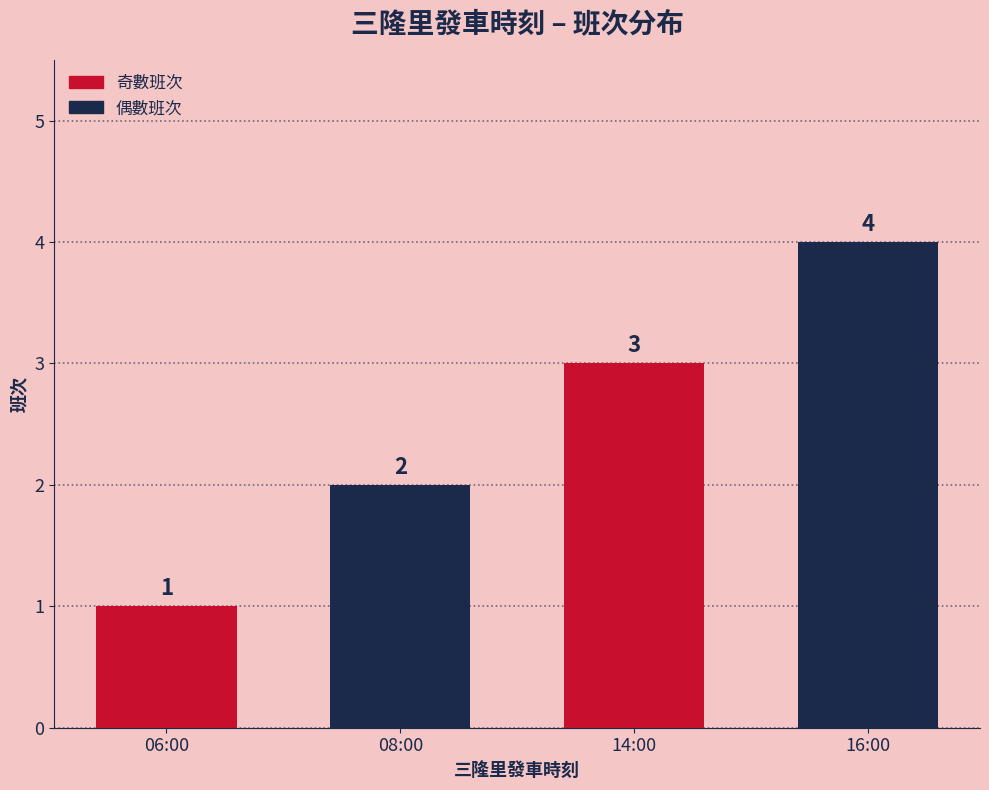

What is the change in value from 14:00 to 16:00?

+1